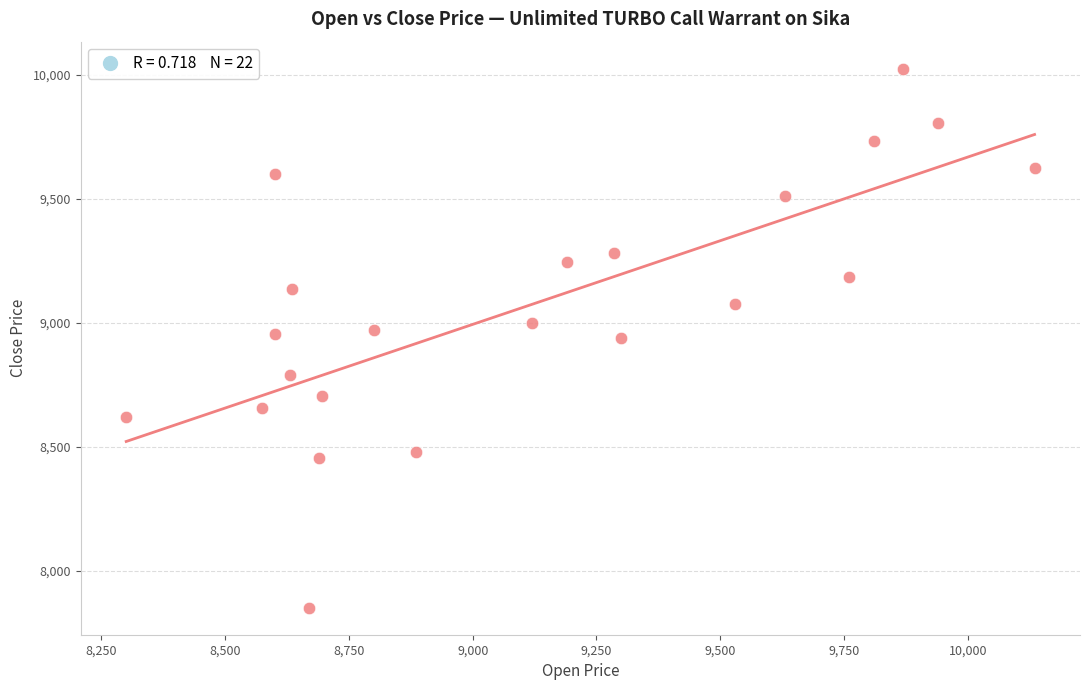

What is the range of X values (max minus min)?

1835